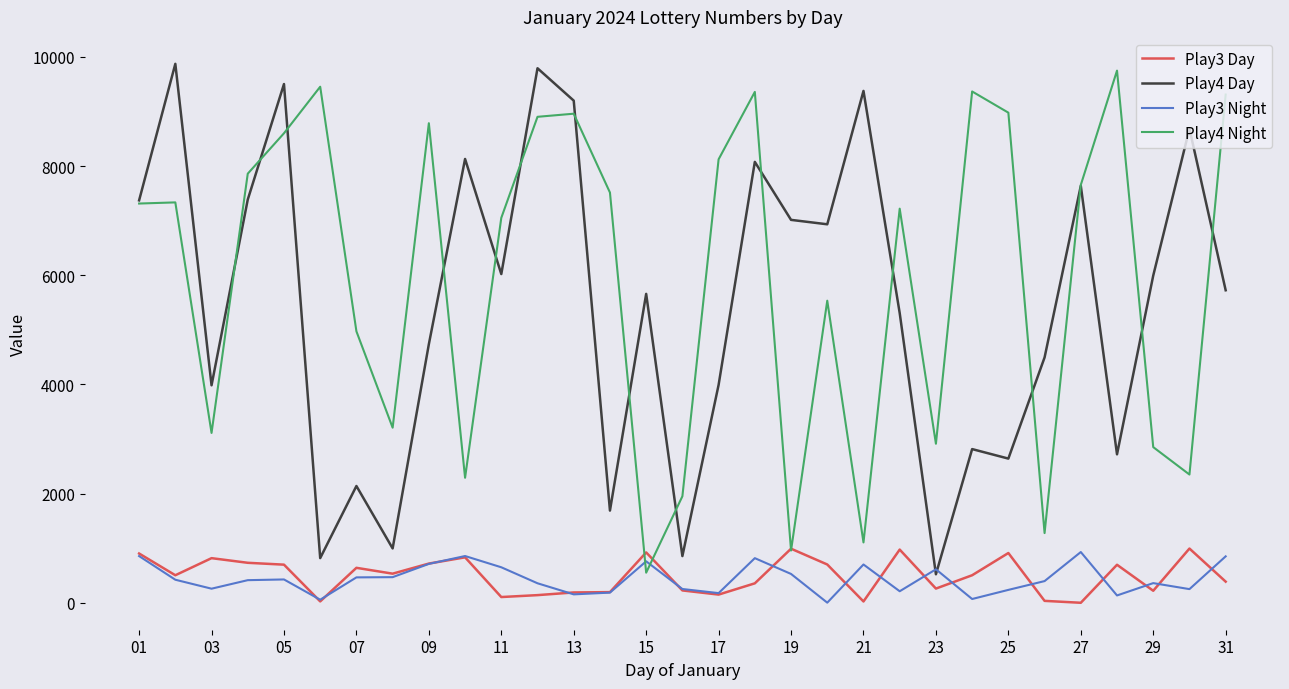

True or false: Play4 Day and Play3 Day intersect in this chart.

False